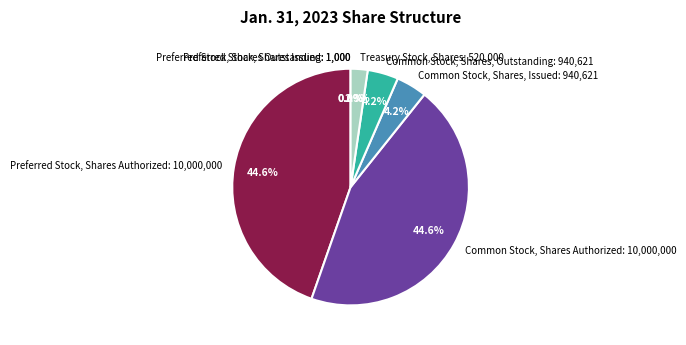

Which has a higher value, Preferred Stock, Shares Authorized or Treasury Stock, Shares?

Preferred Stock, Shares Authorized